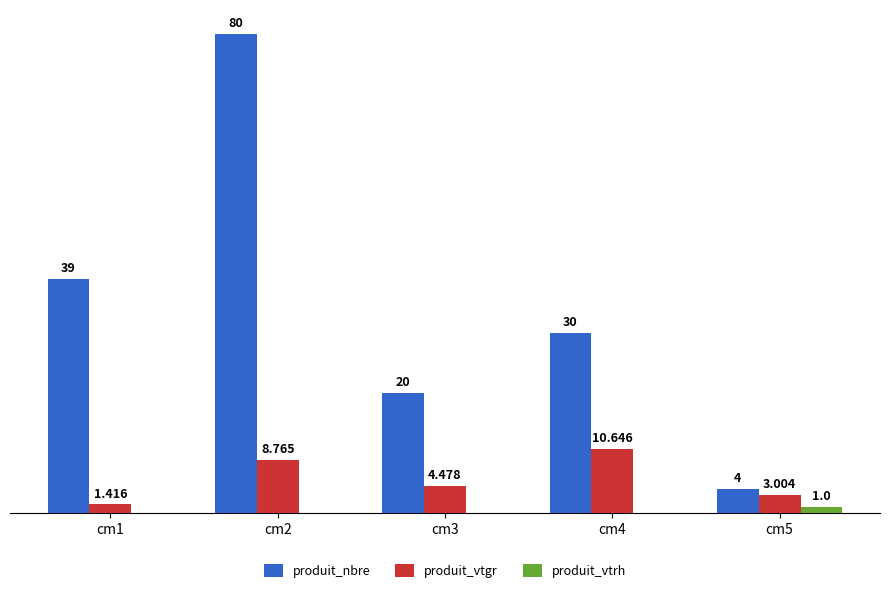

At which category does the chart reach its peak across all series?

cm2